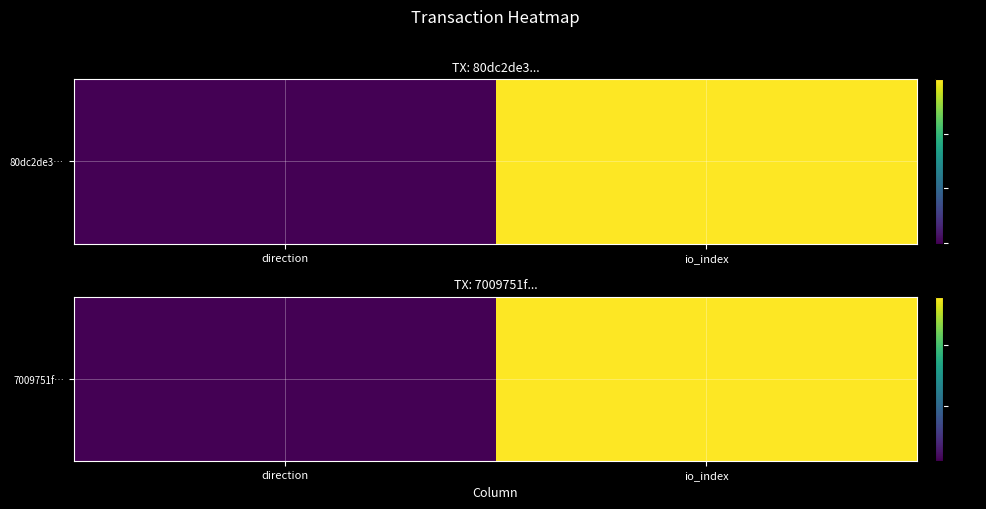

What is the change in value from direction to io_index?

+27